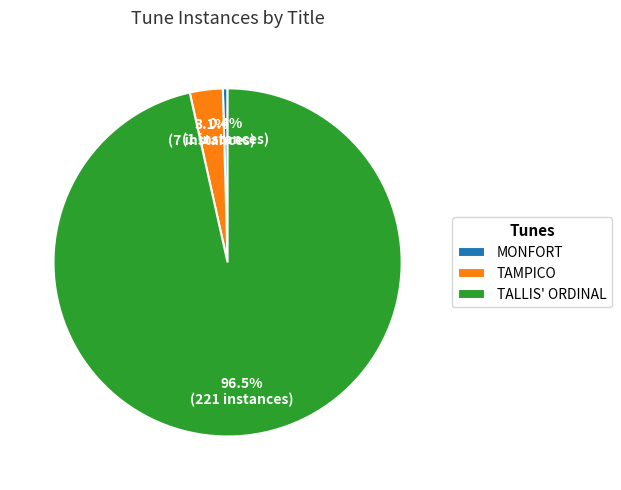

Is there any slice that represents more than half of the pie?

Yes